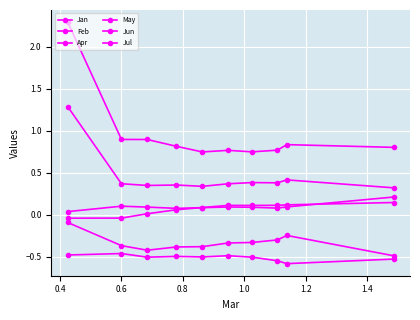

Where is the first local maximum for Jul?

0.8